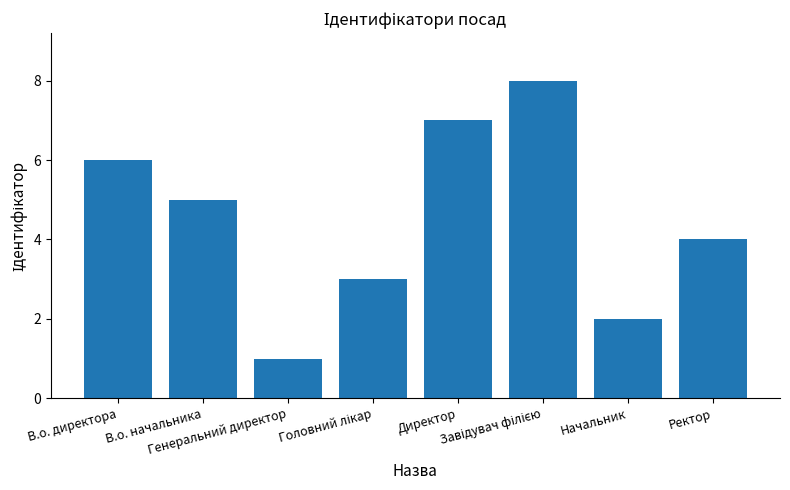

What is the greatest value displayed?

8